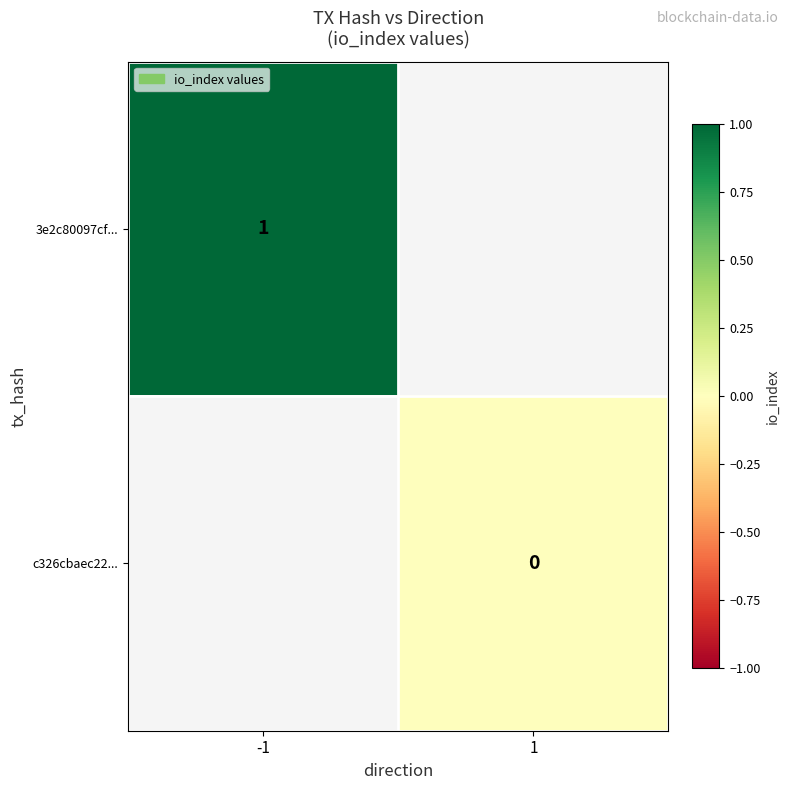

The 3e2c80097cf... series shows 1 at -1. True or false?

True